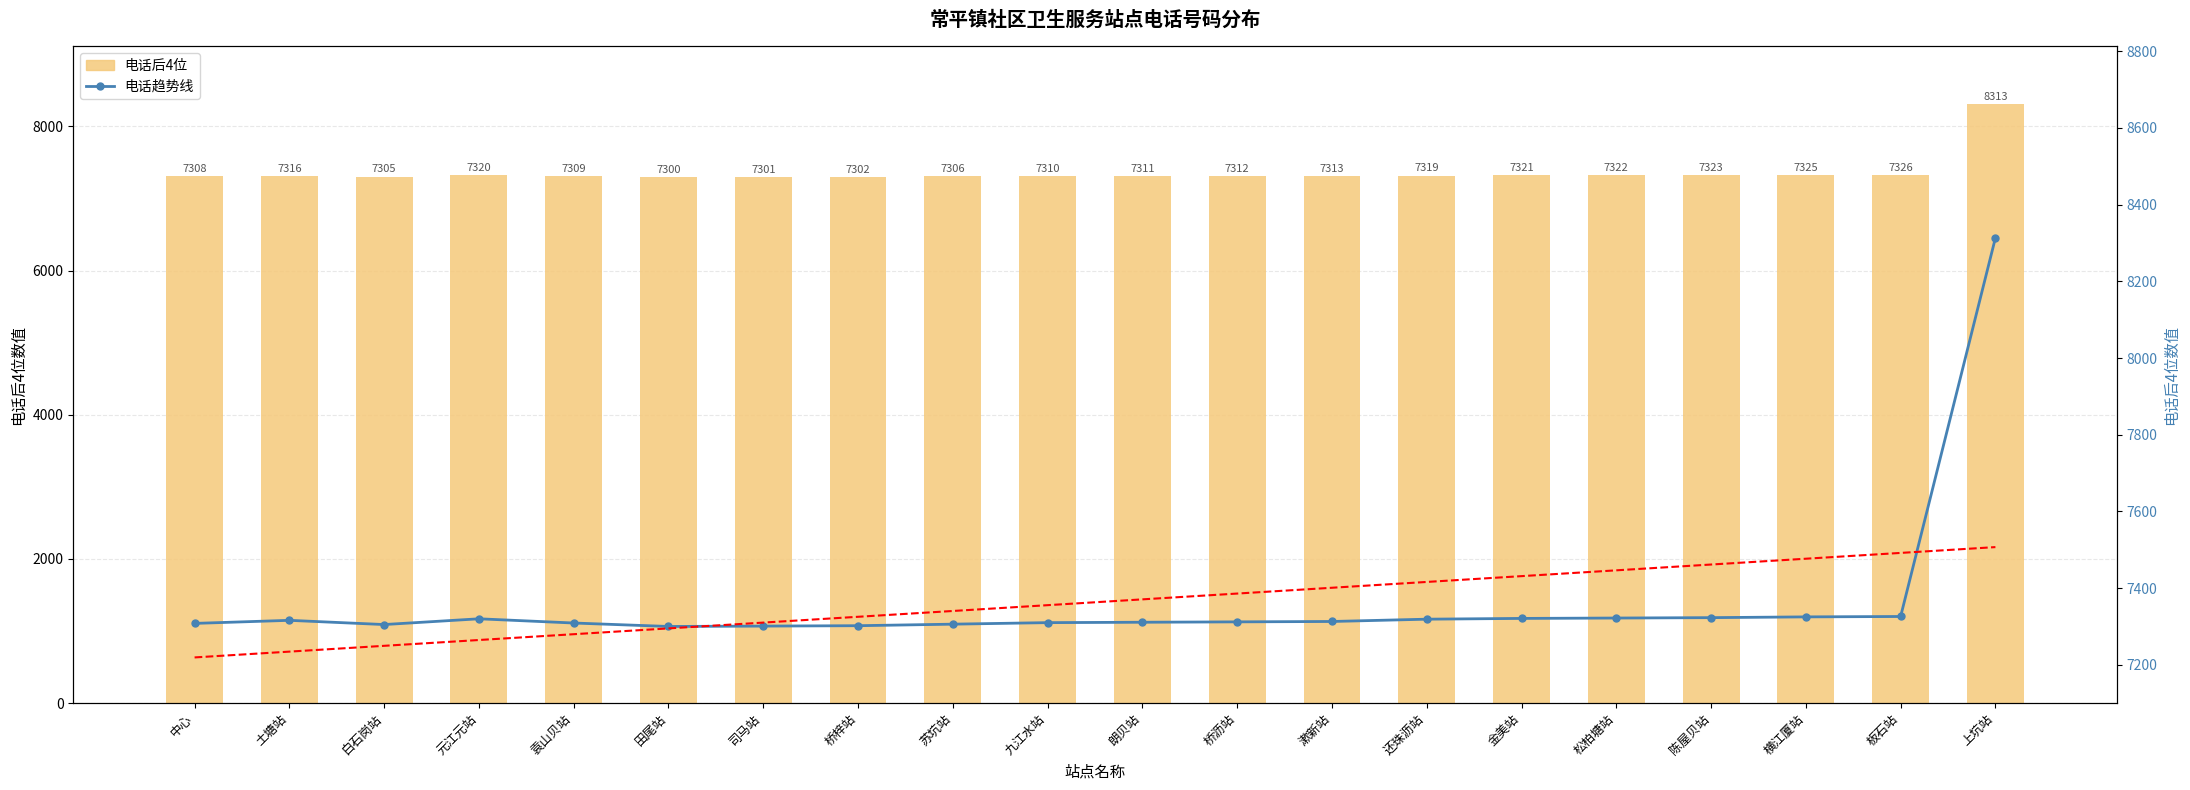

What is the difference between the second highest and minimum values in the 趋势（线性） series?

272.5